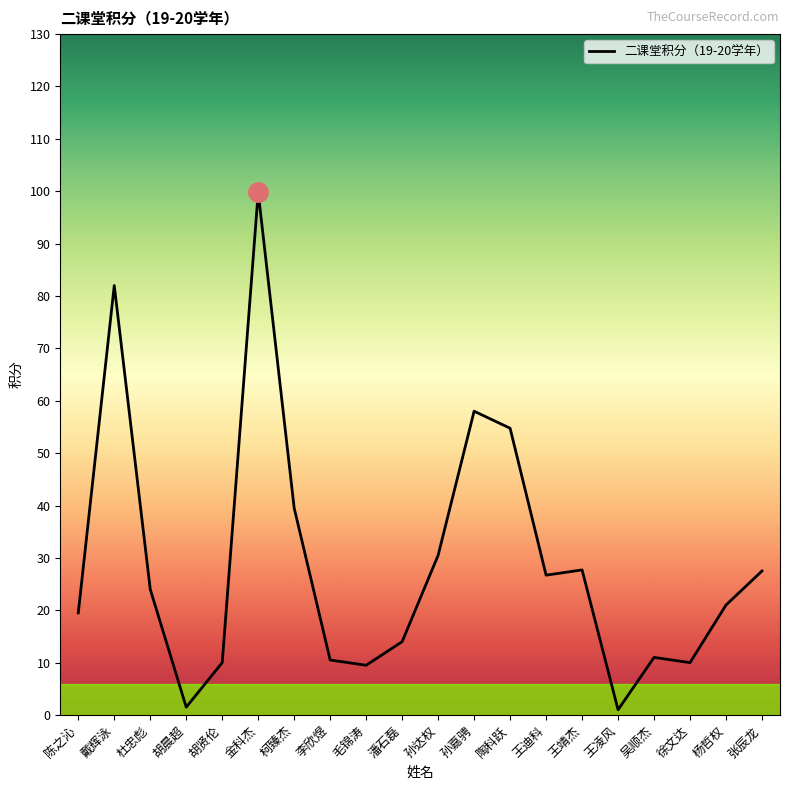

What is the change in value from 吴顺杰 to 张辰龙?

+16.5